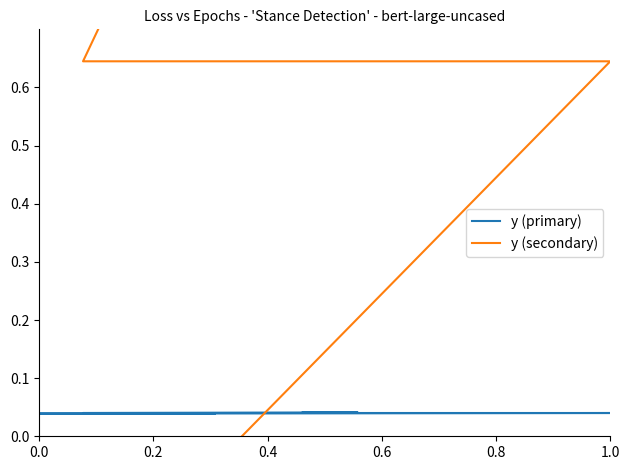

Which series has the largest total across all categories?

y (secondary)